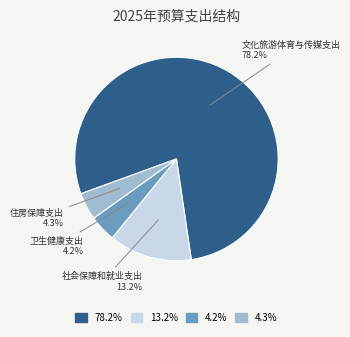

How many slices are in this pie chart?

4